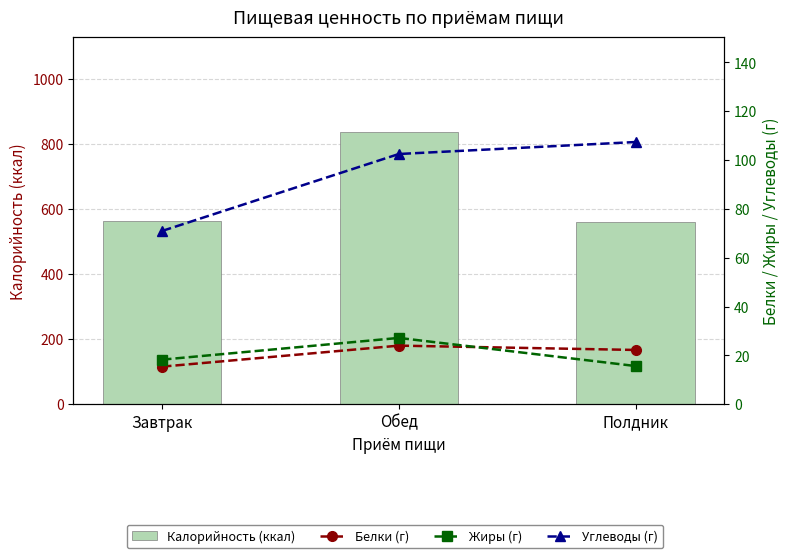

Which category has the highest value in the Углеводы (г) series?

Полдник